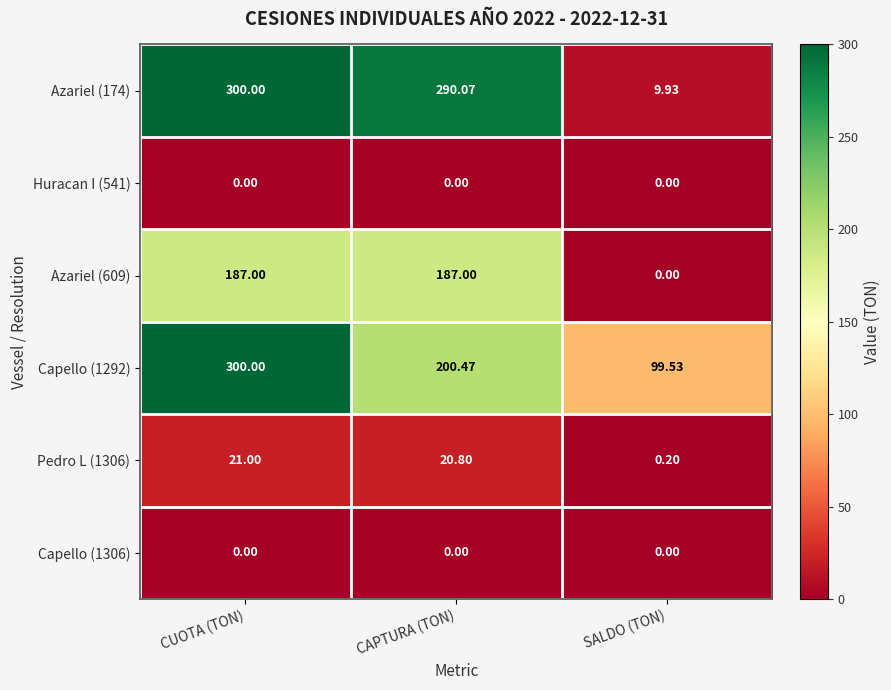

At which label does Pedro L (1306) first exceed 20?

CUOTA (TON)